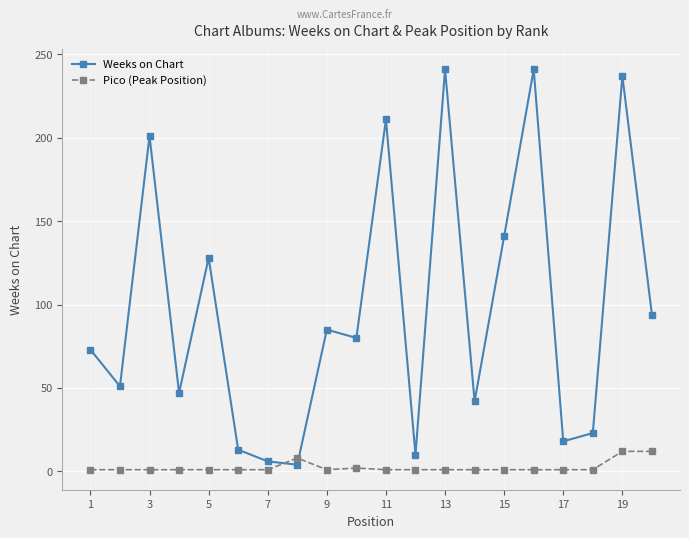

How many intersections are there between Pico (Peak Position) and Weeks on Chart?

2